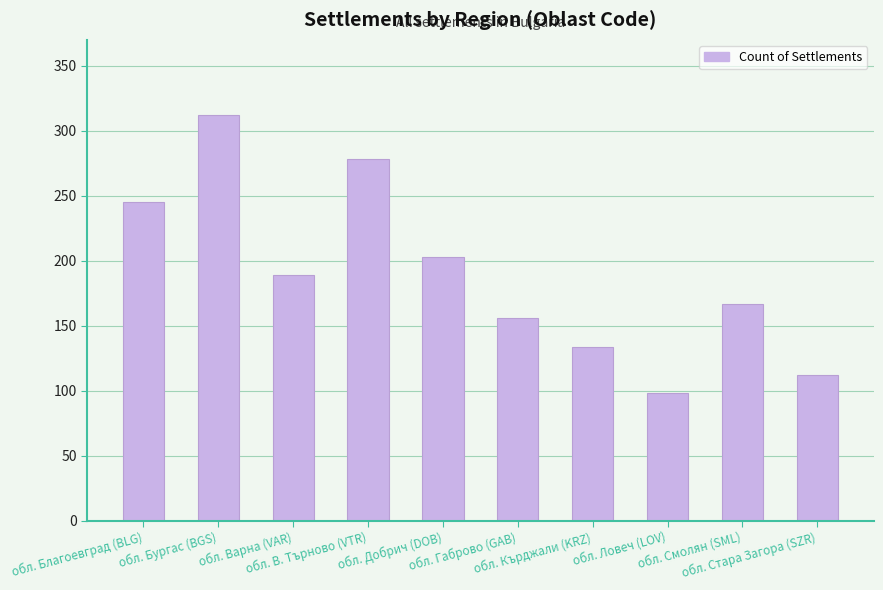

What is the label of the 1st bar from the left?

обл. Благоевград (BLG)